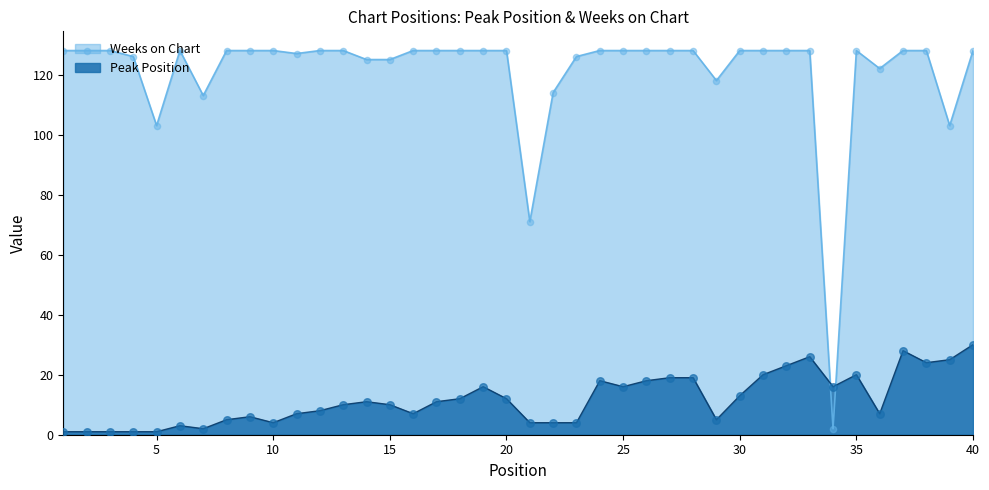

Which series has the largest total across all categories?

Weeks on Chart